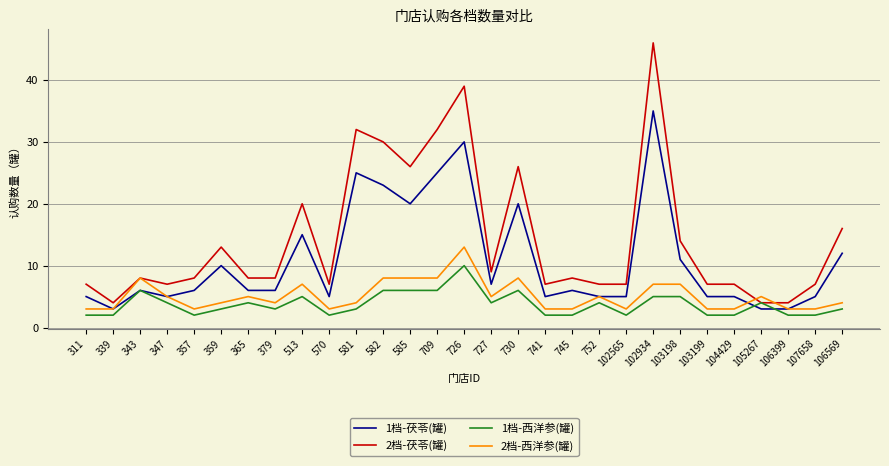

At how many categories does at least one series exceed 37?

2